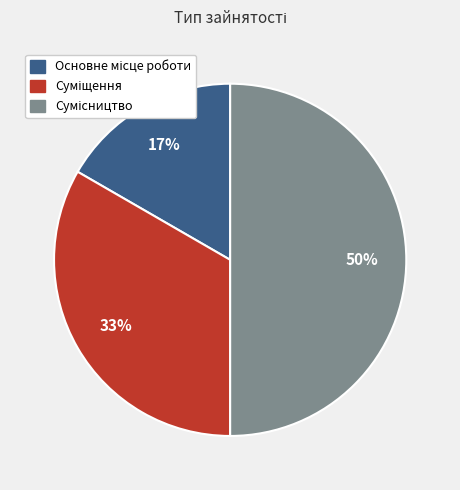

To the nearest percent, what is the average slice percentage?

33%